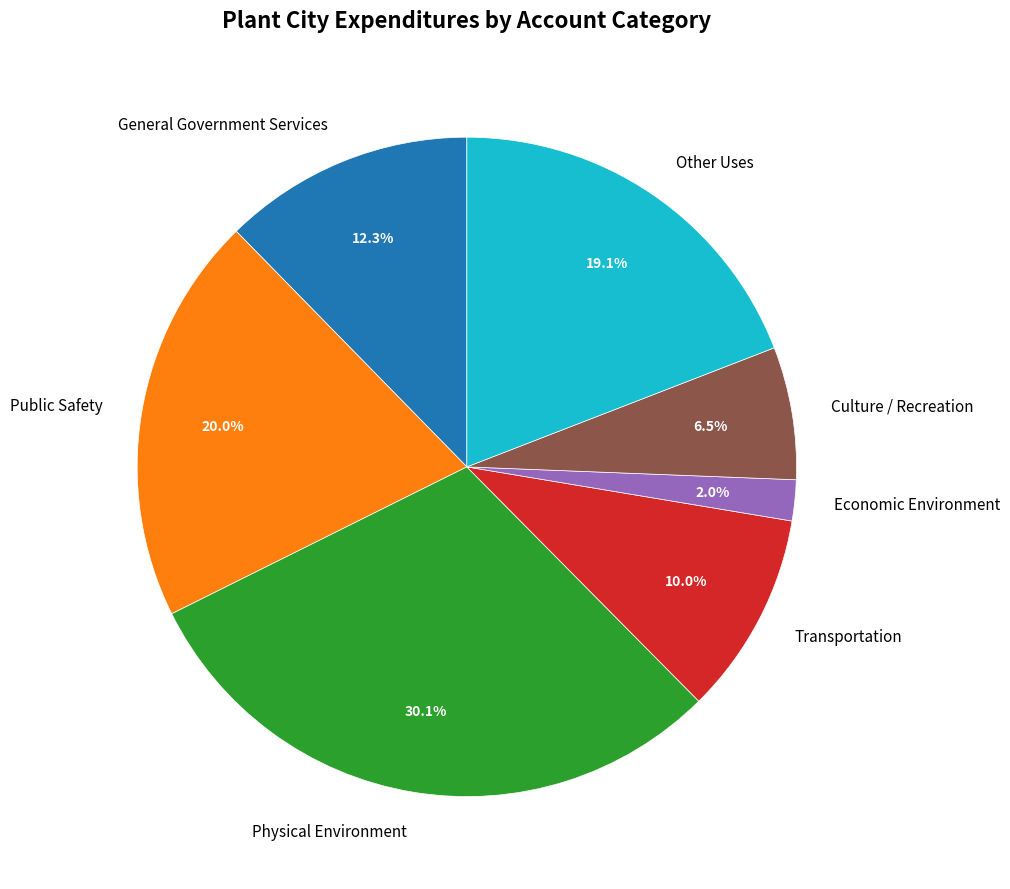

What percentage is the General Government Services slice, to the nearest percent?

12%